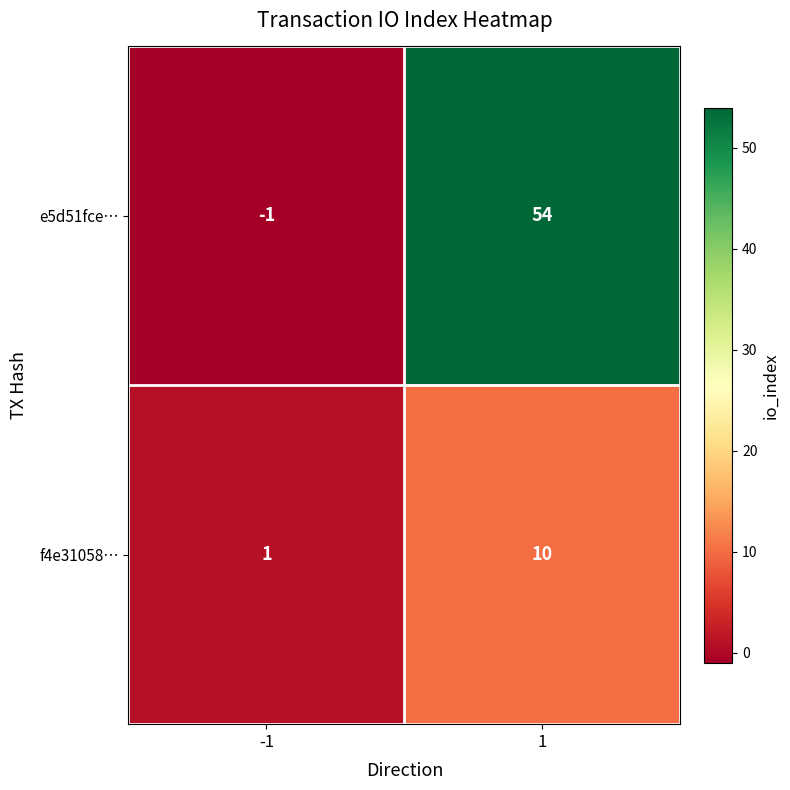

The e5d51fce… series shows 54 at 1. True or false?

True